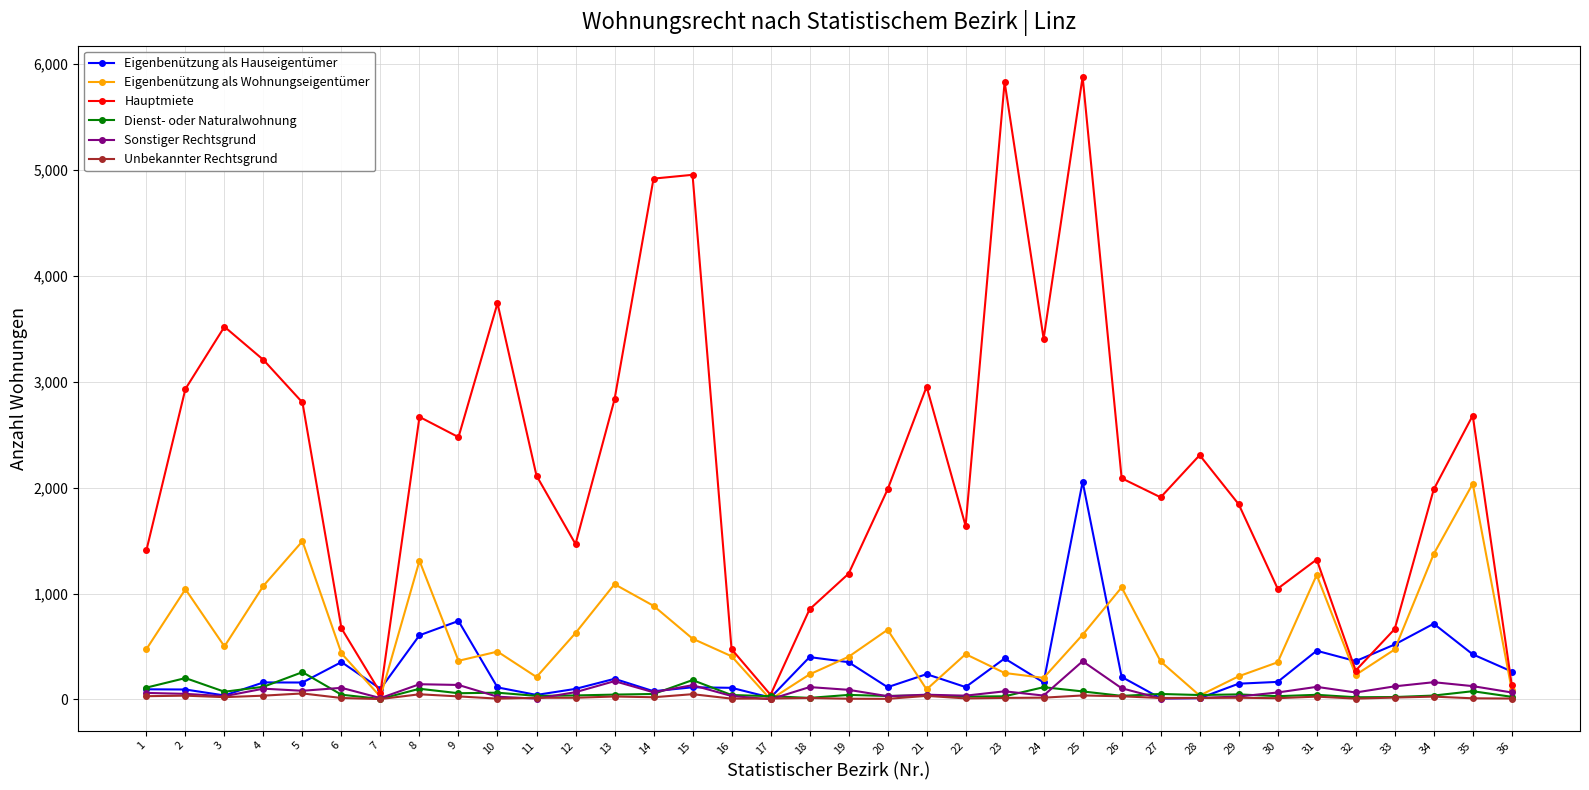

What is the value of the Eigenbenützung als Wohnungseigentümer point at the 36th from the left?

92